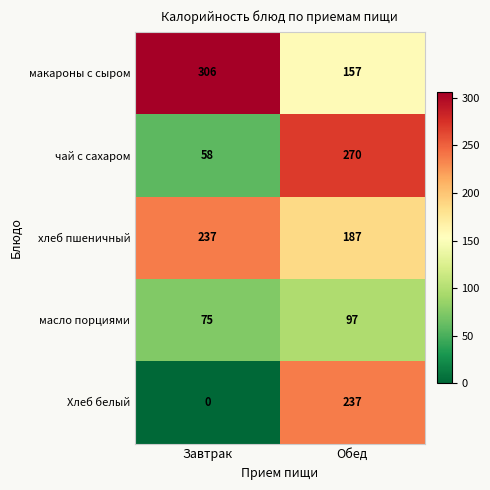

What is the approximate value of масло порциями at Обед, to the nearest 5?

95